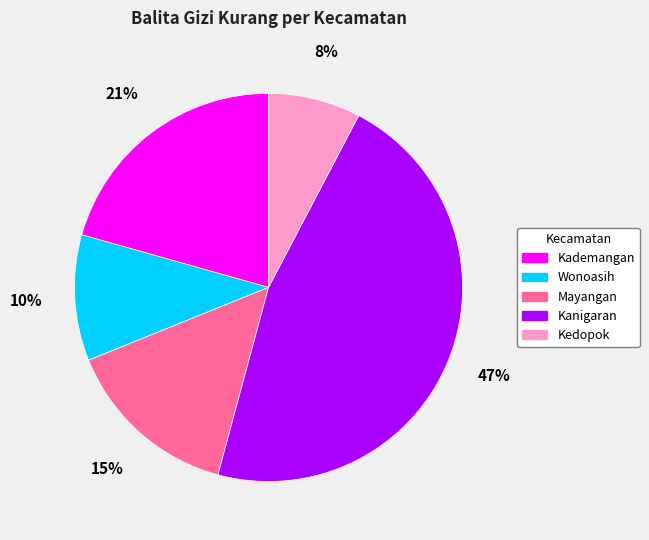

To the nearest percent, what is the difference between the largest and smallest slice percentages?

39%